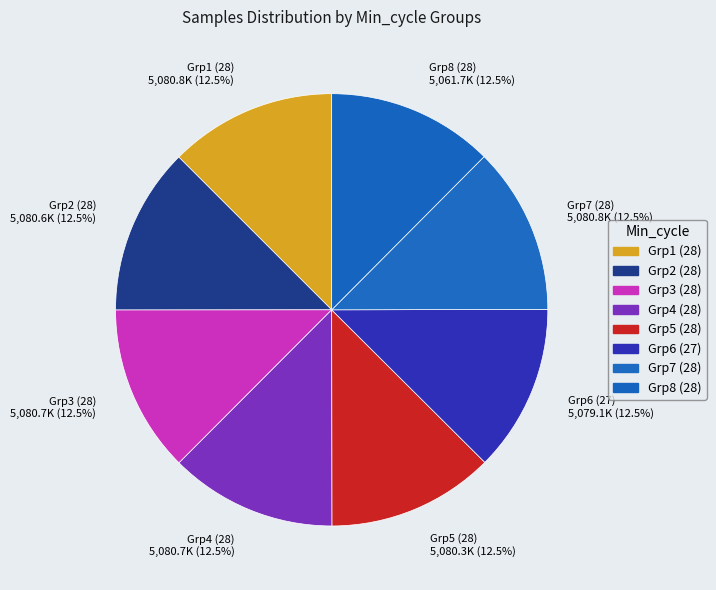

Do Grp1 (28) 5,080.8K (12.5%) and Grp2 (28) 5,080.6K (12.5%) together represent more than half of the pie?

No